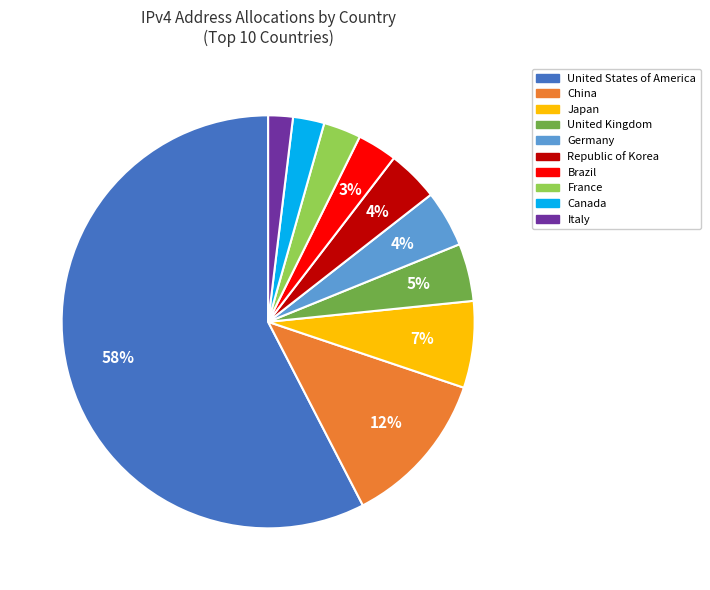

Do Japan and Germany together represent more than half of the pie?

No